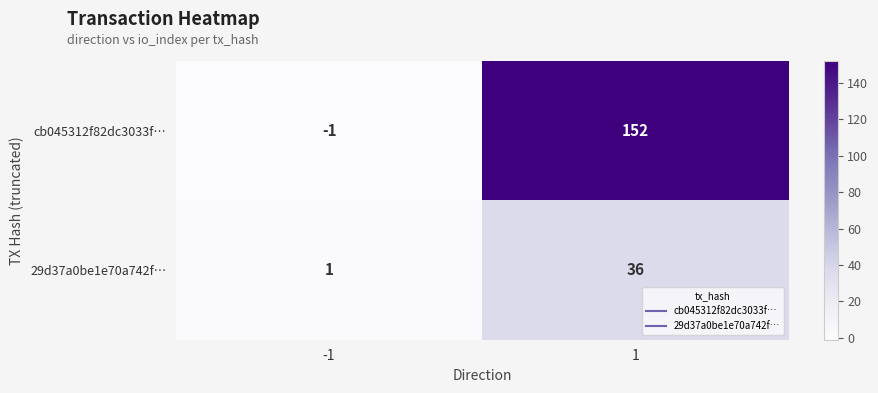

What is the total value across all series at 1?

188